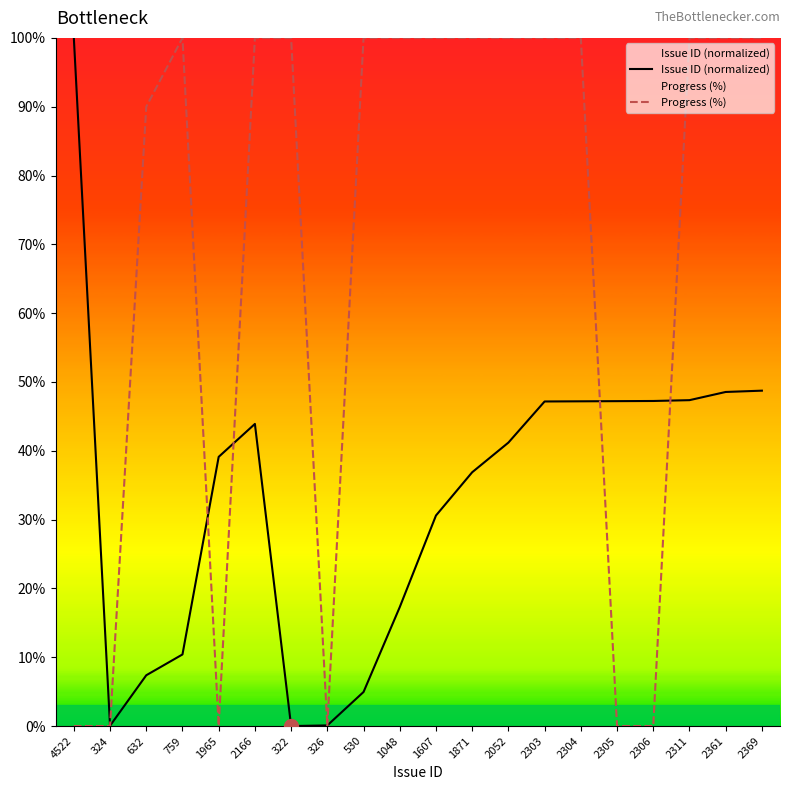

Count the number of data series in this chart.

2